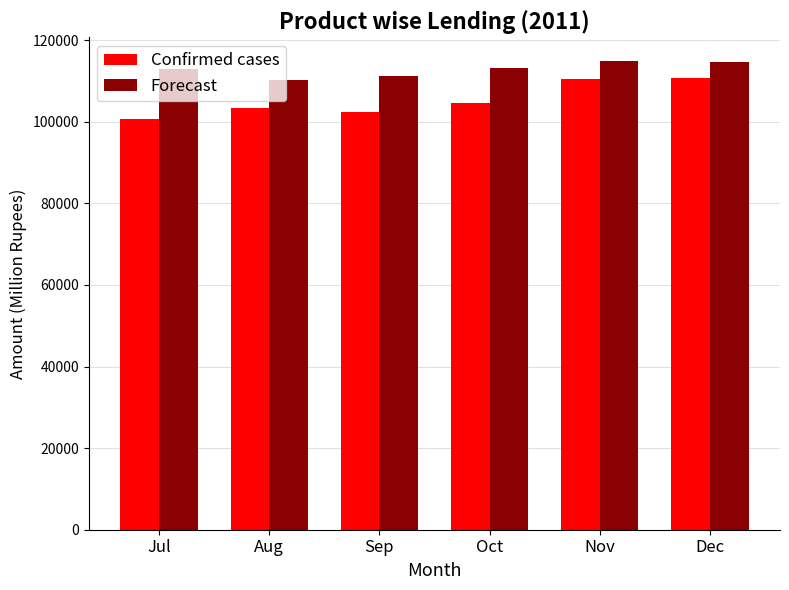

At which label does Forecast first exceed 113058?

Oct